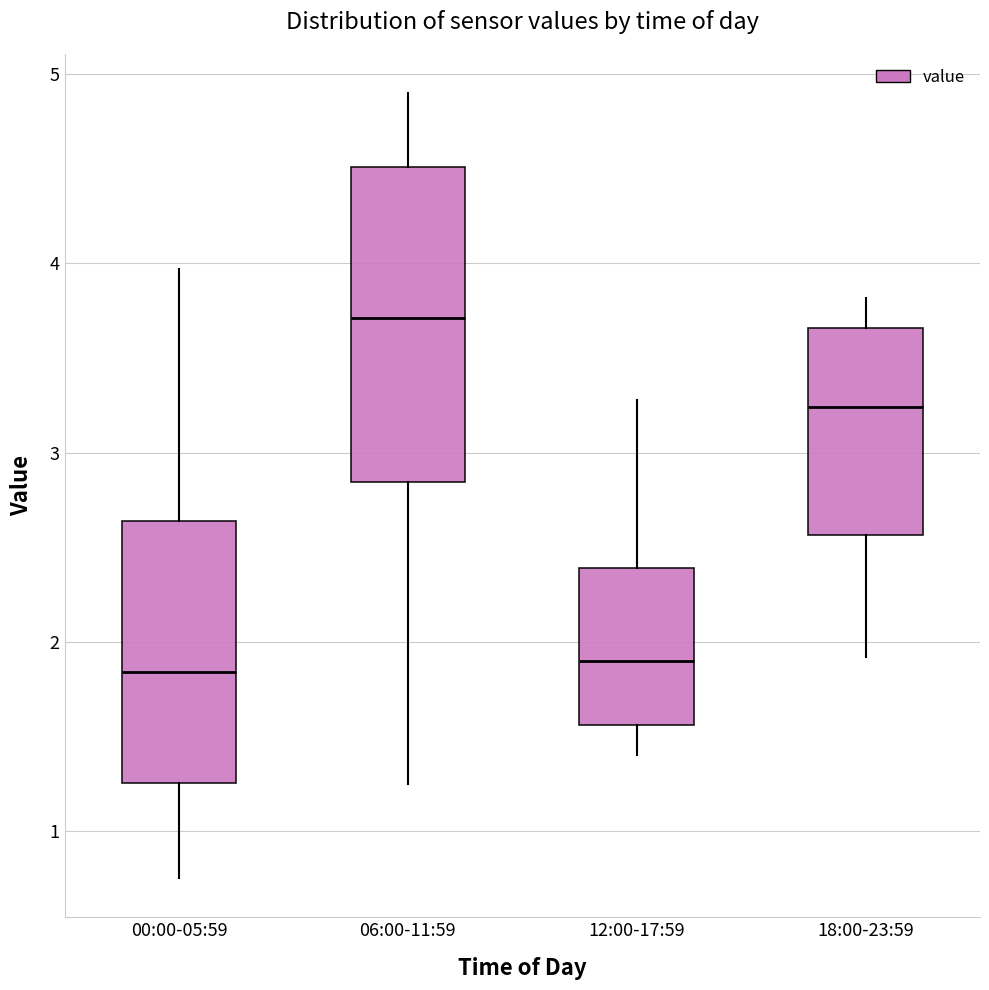

Reading left to right, transcribe this box plot: for each box, give where its median line is, the range the box spans, and where its two whiskers end, as read against the y-axis. The values are not printed on the chart, so give them approximately, as read against the axis.

00:00-05:59: median 1.8, box 1.3 to 2.6, whiskers 0.8 to 4.0
06:00-11:59: median 3.7, box 2.8 to 4.5, whiskers 1.3 to 4.9
12:00-17:59: median 1.9, box 1.6 to 2.4, whiskers 1.4 to 3.3
18:00-23:59: median 3.2, box 2.6 to 3.7, whiskers 1.9 to 3.8